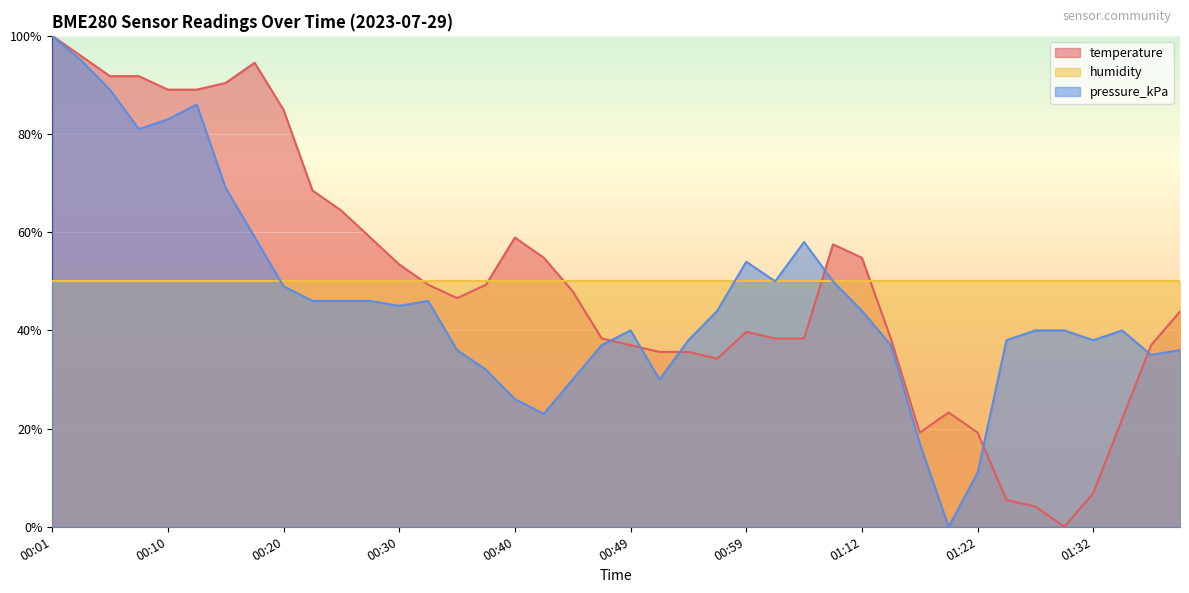

In temperature, how many points are higher than both neighbors (excluding endpoints)?

5